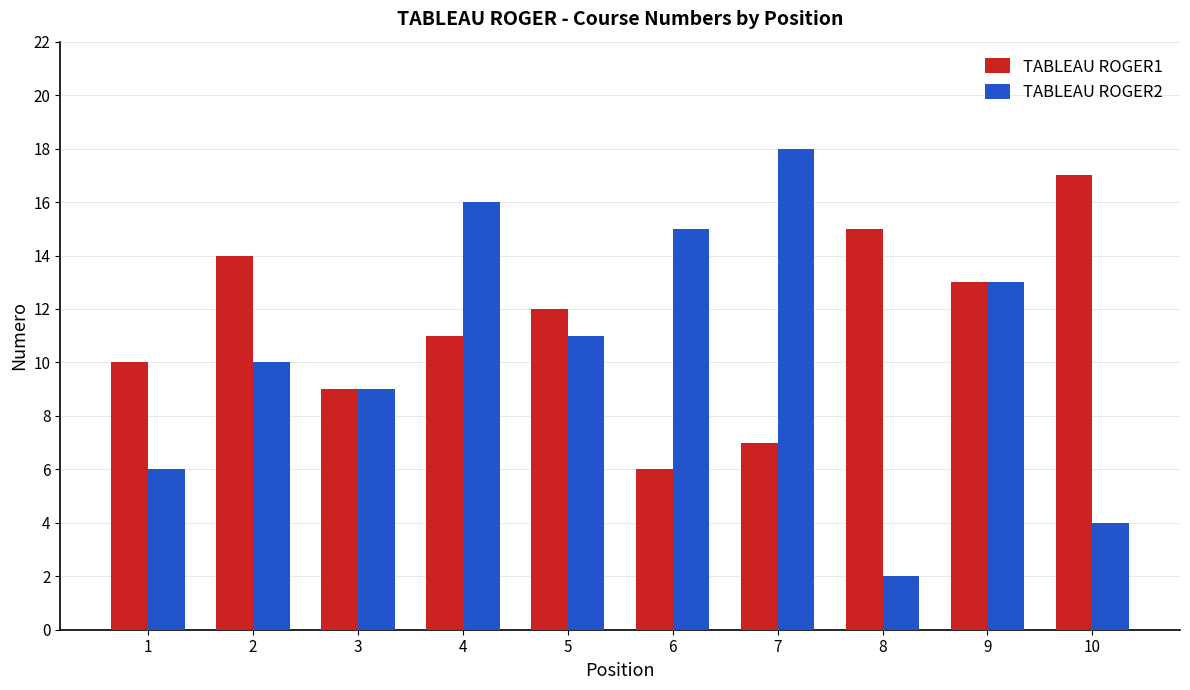

True or false: TABLEAU ROGER1 has a value of 3 at 7.

False